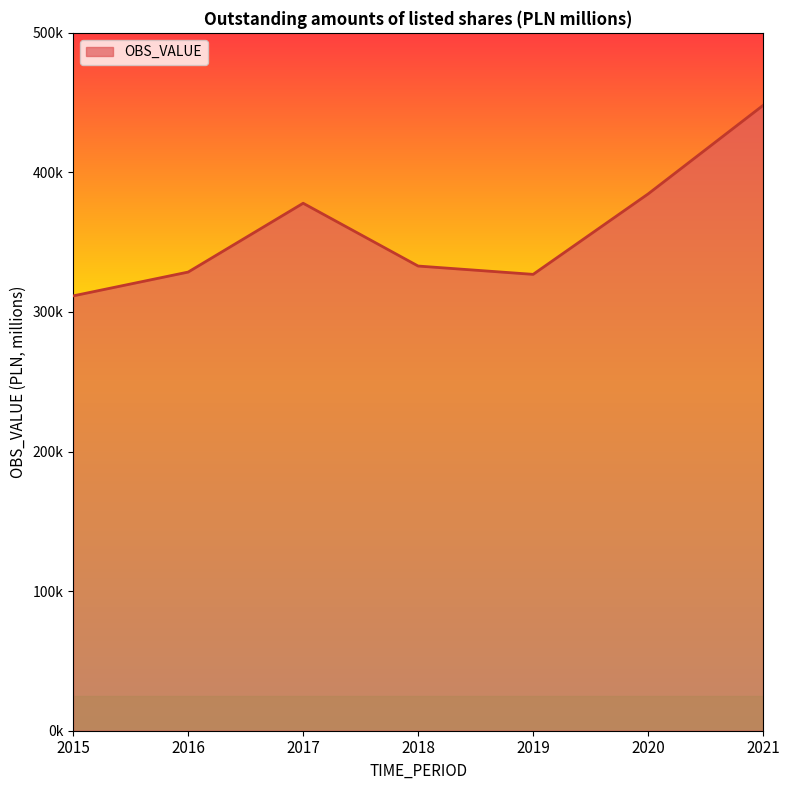

What is the change in value from 2015 to 2021?

+136508.0